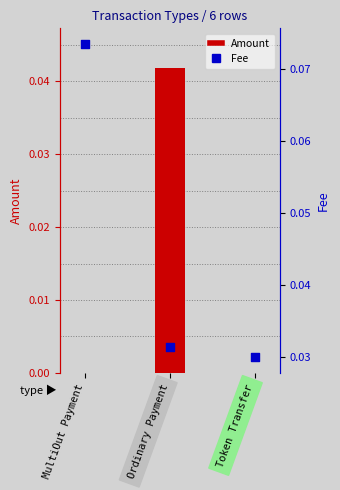

Which series contains the lowest Y value?

Amount